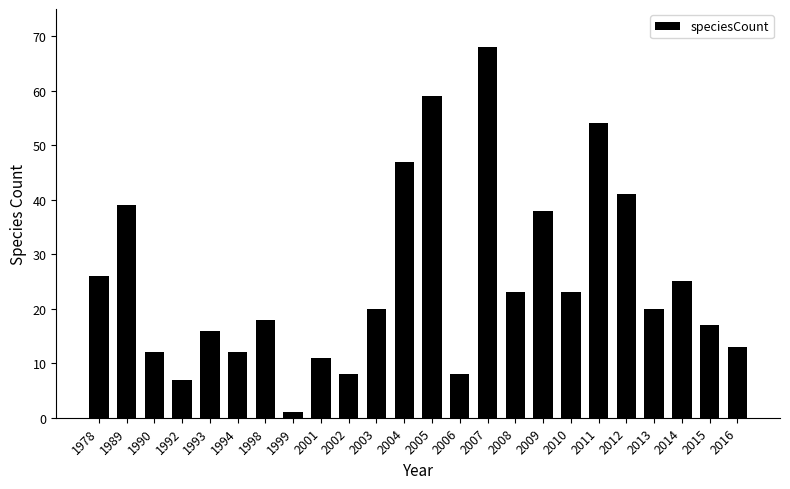

Does the chart contain any negative values?

No